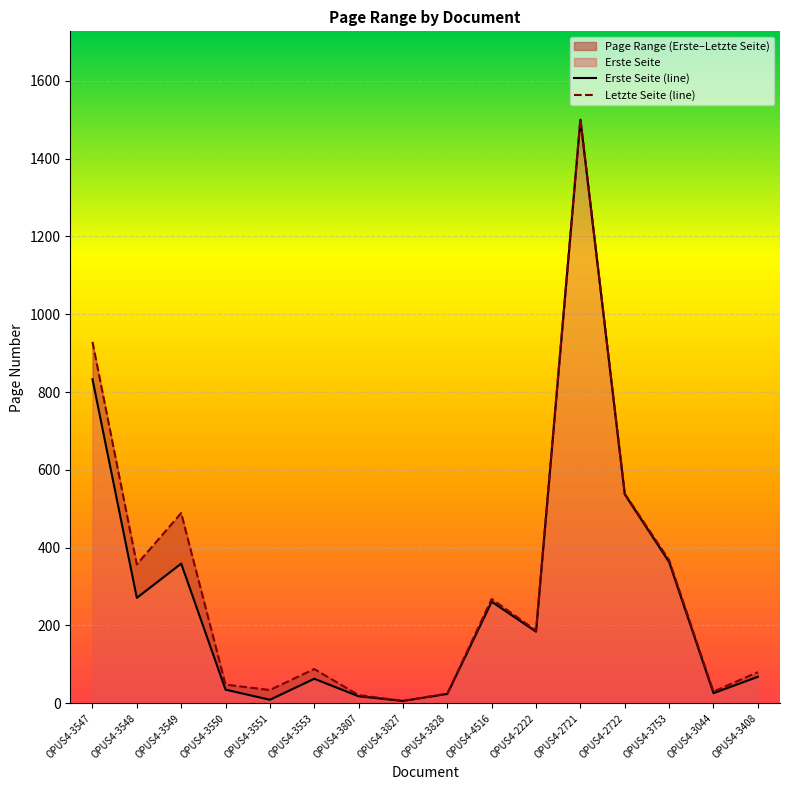

How many data points does each series have?

16